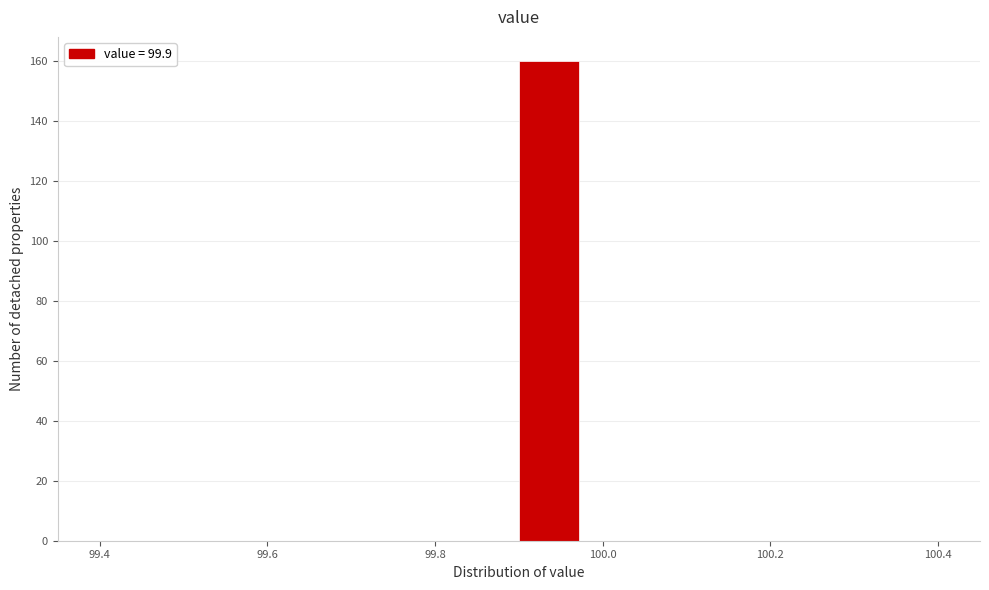

Read against the x-axis, roughly where is the centre of the tallest bar?

99.94